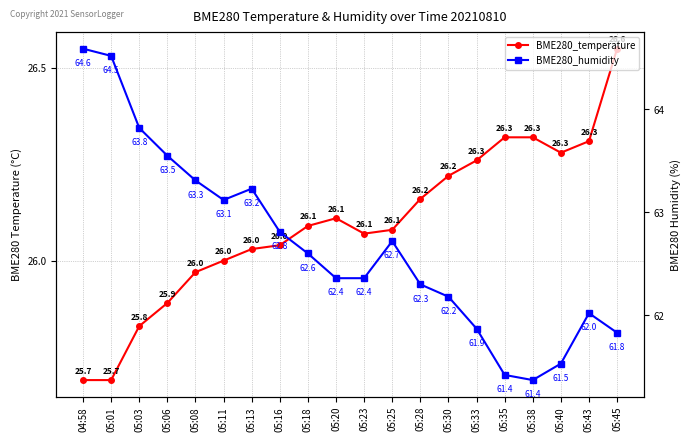

Where is BME280_humidity nearest to the value 62?

05:43